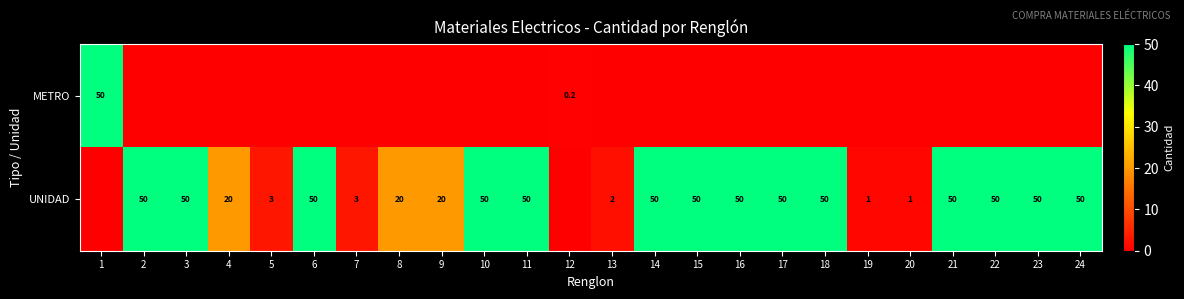

Is it true that UNIDAD equals 50.0 at 6?

True